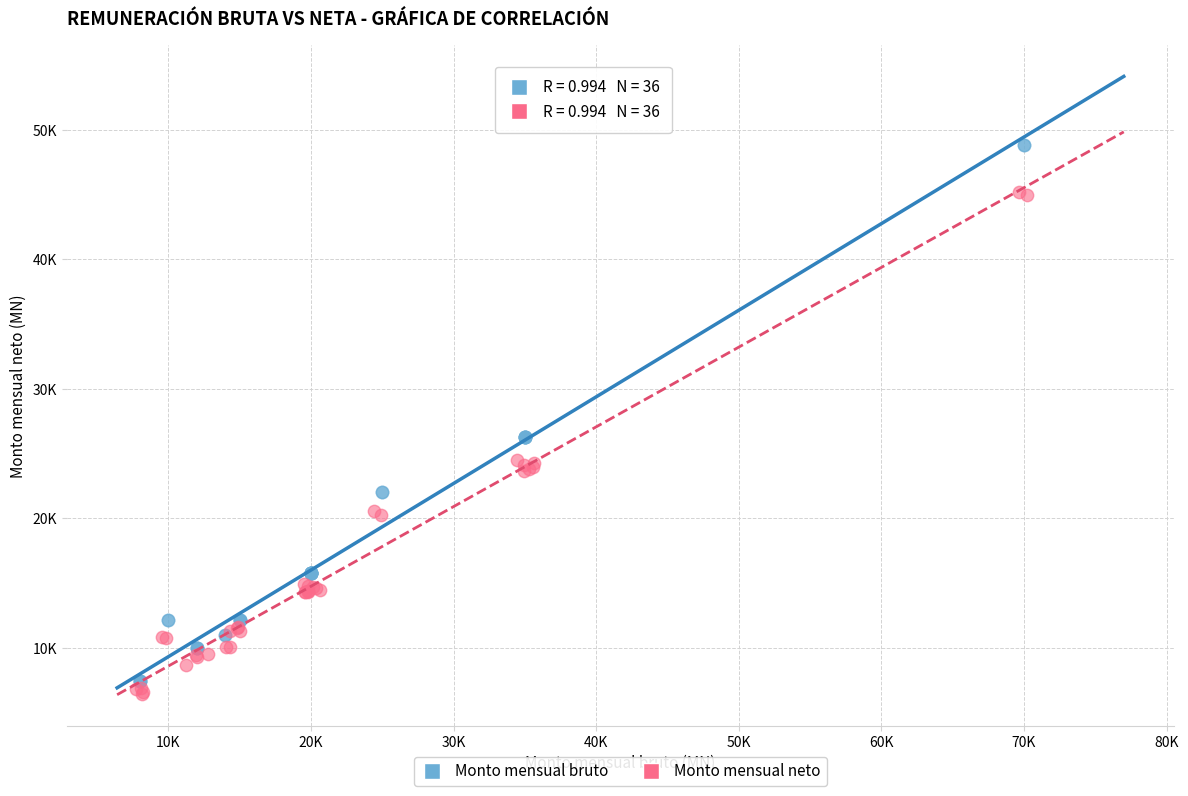

Which series reaches the minimum Y coordinate?

Monto mensual neto